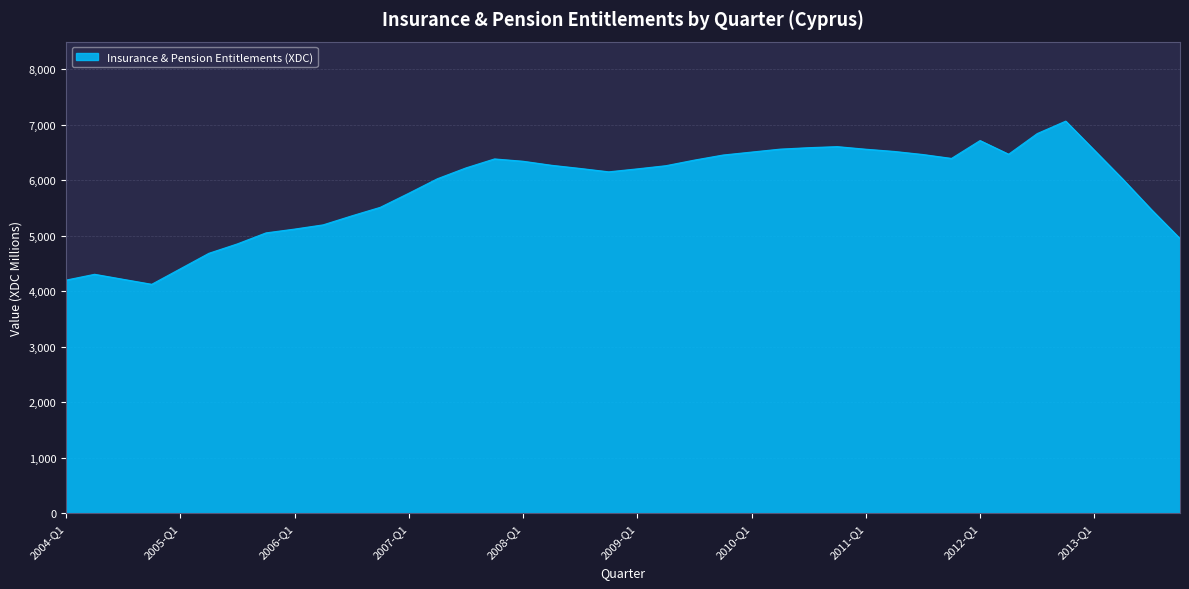

What is the difference between the maximum and minimum values?

2940.3